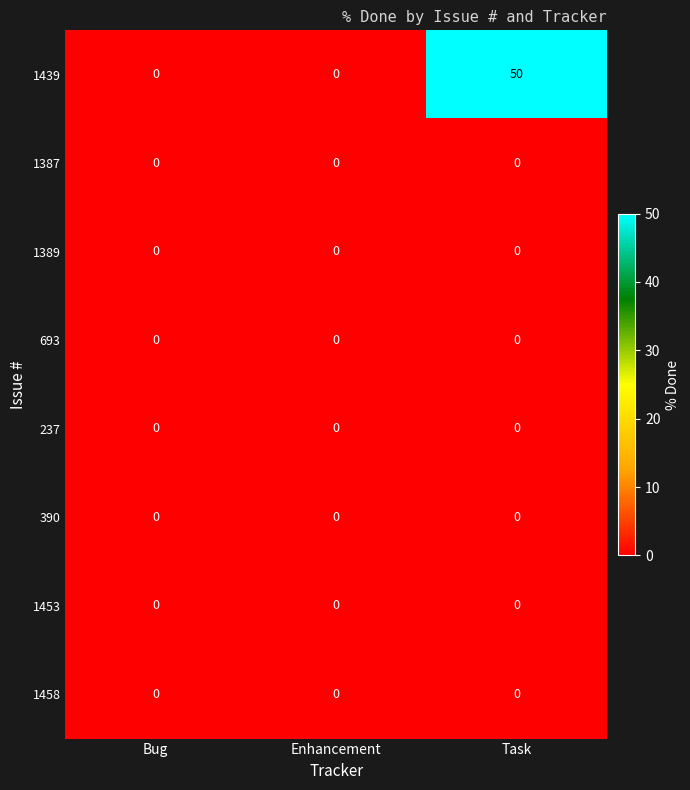

The value of 1439 at Enhancement is 27. True or false?

False